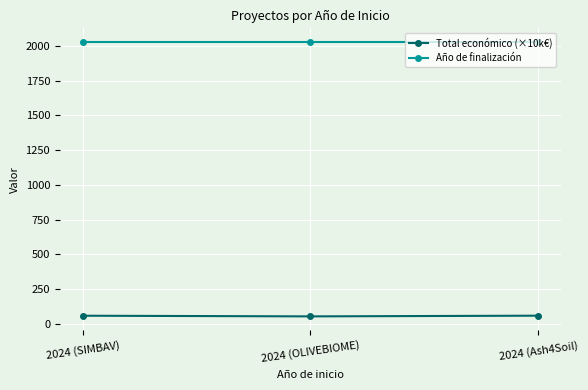

How many data points in Total económico (×10k€) are less than 59?

1